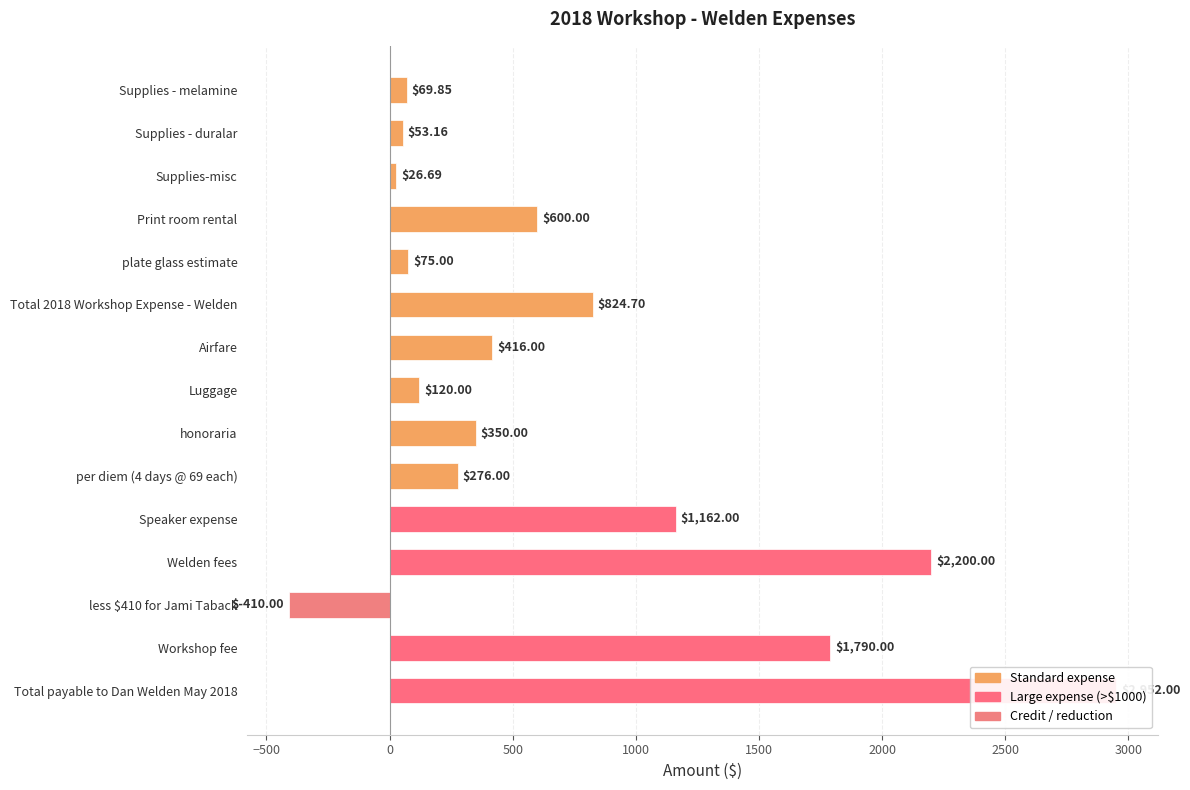

True or false: the data shows 102.0 at honoraria.

False